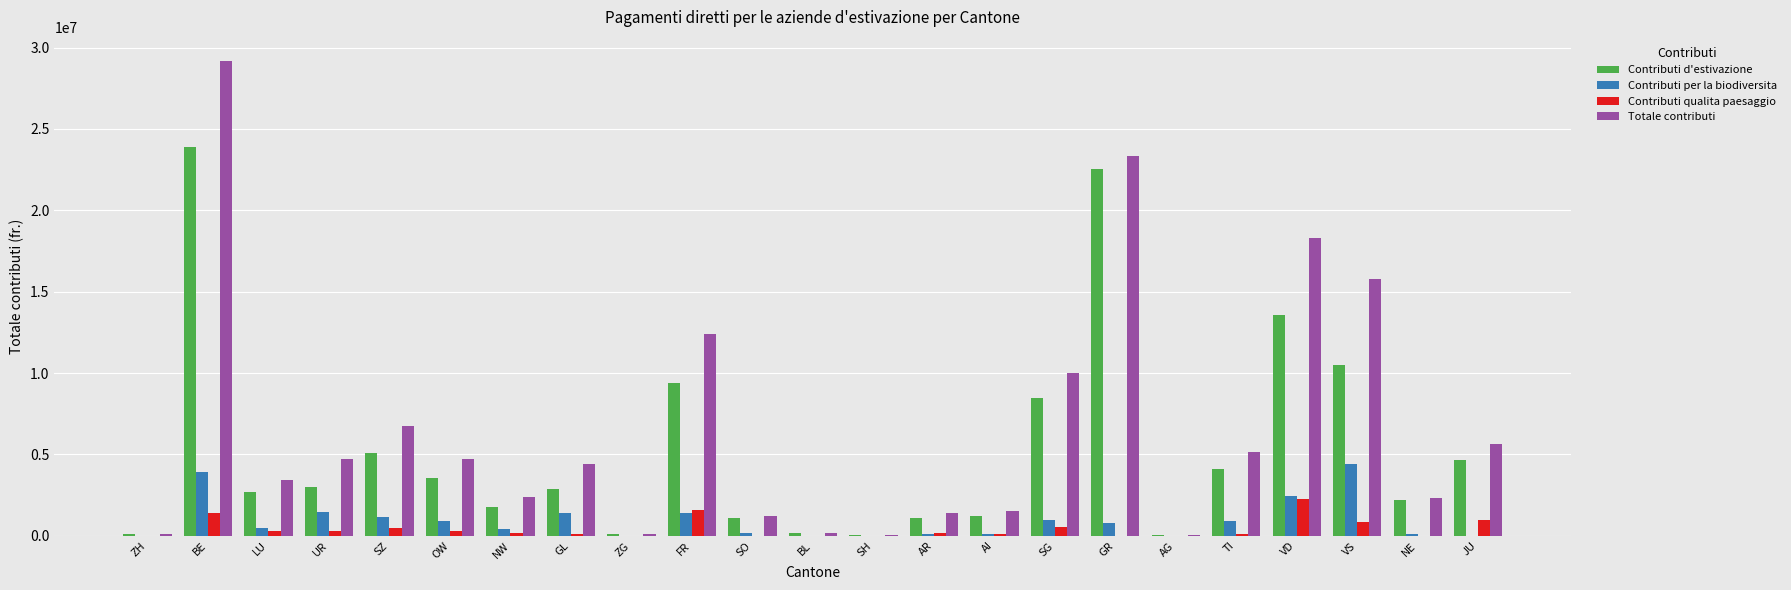

Are the bars horizontal?

No